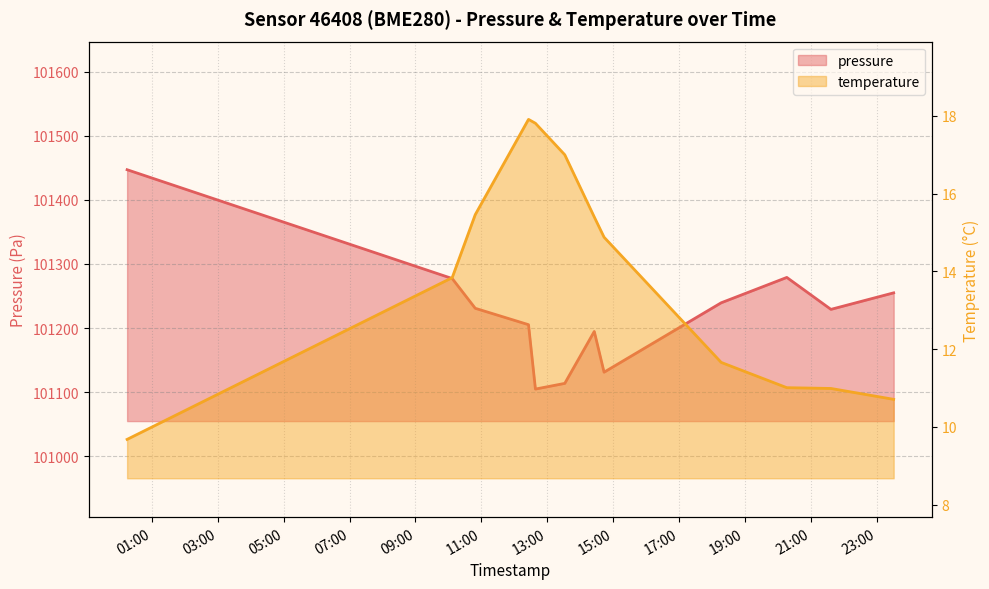

Where does the temperature series first go above 14?

2022-10-30T10:48:51